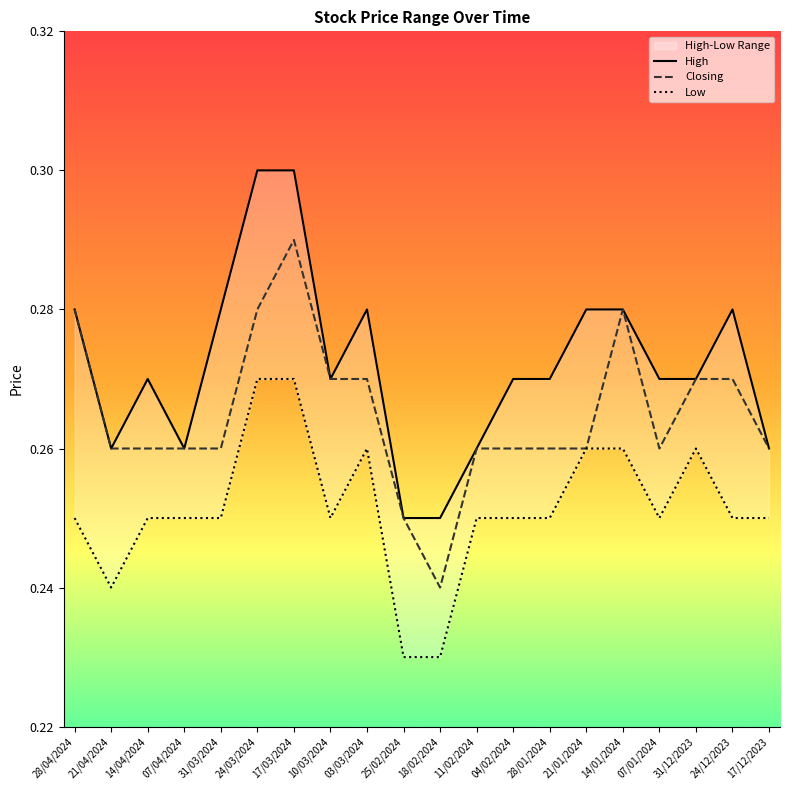

Where is Low nearest to the value 0?

25/02/2024